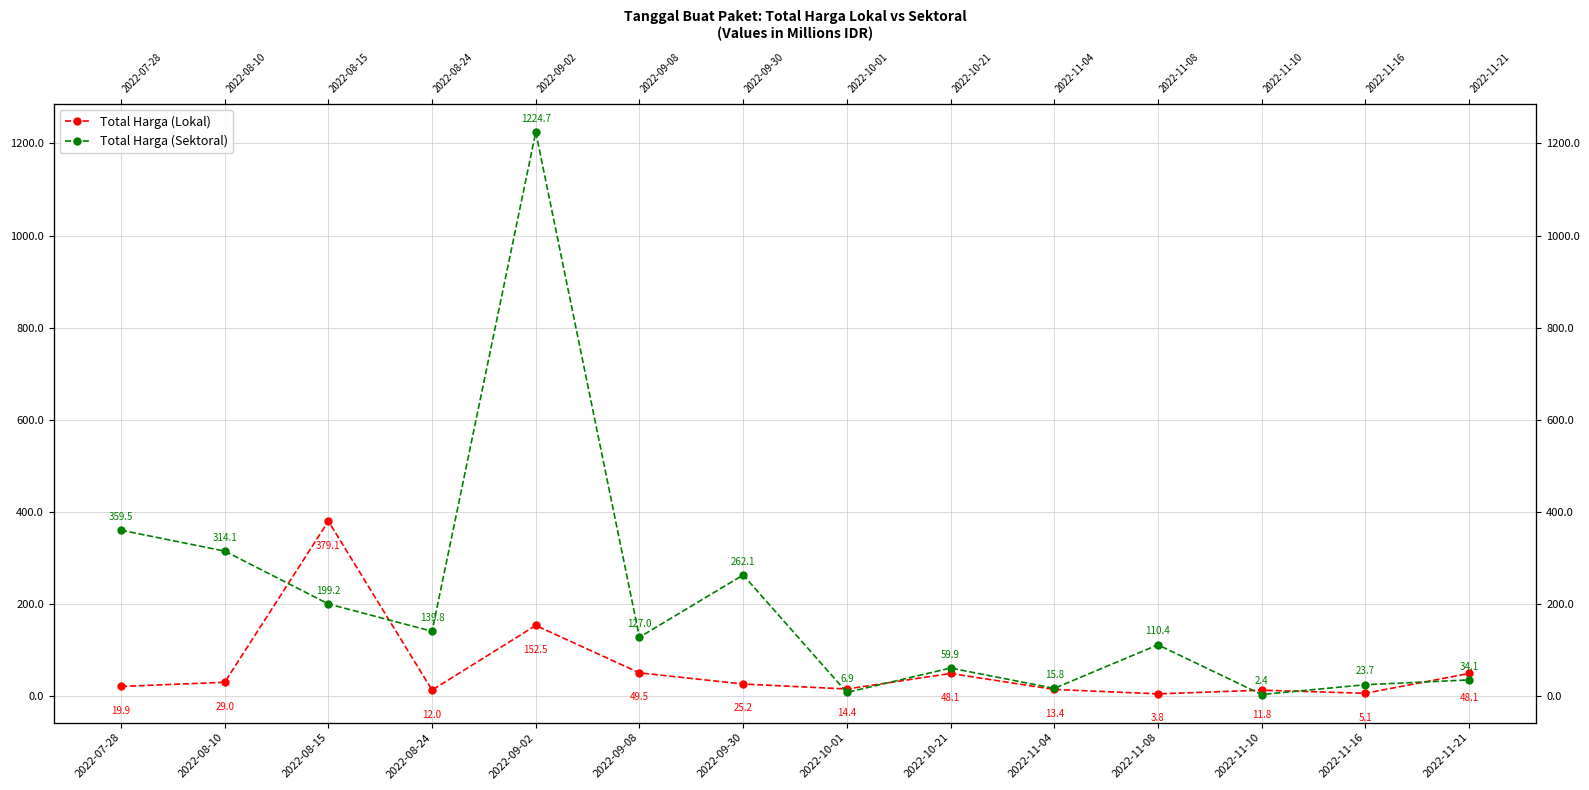

True or false: Total Harga (Lokal) and Total Harga (Sektoral) cross at least once.

True